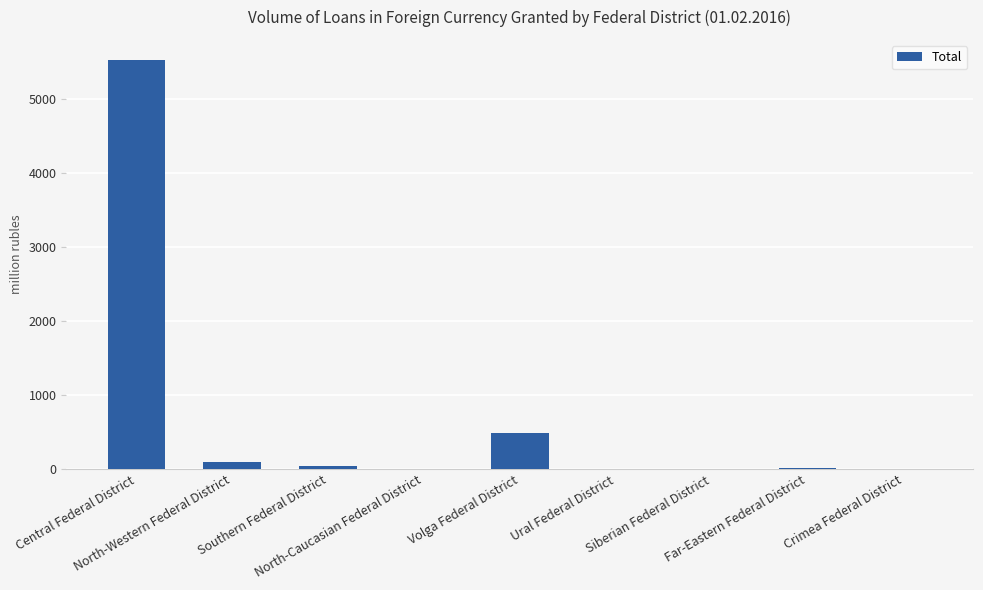

What is the maximum value shown in the chart?

5522